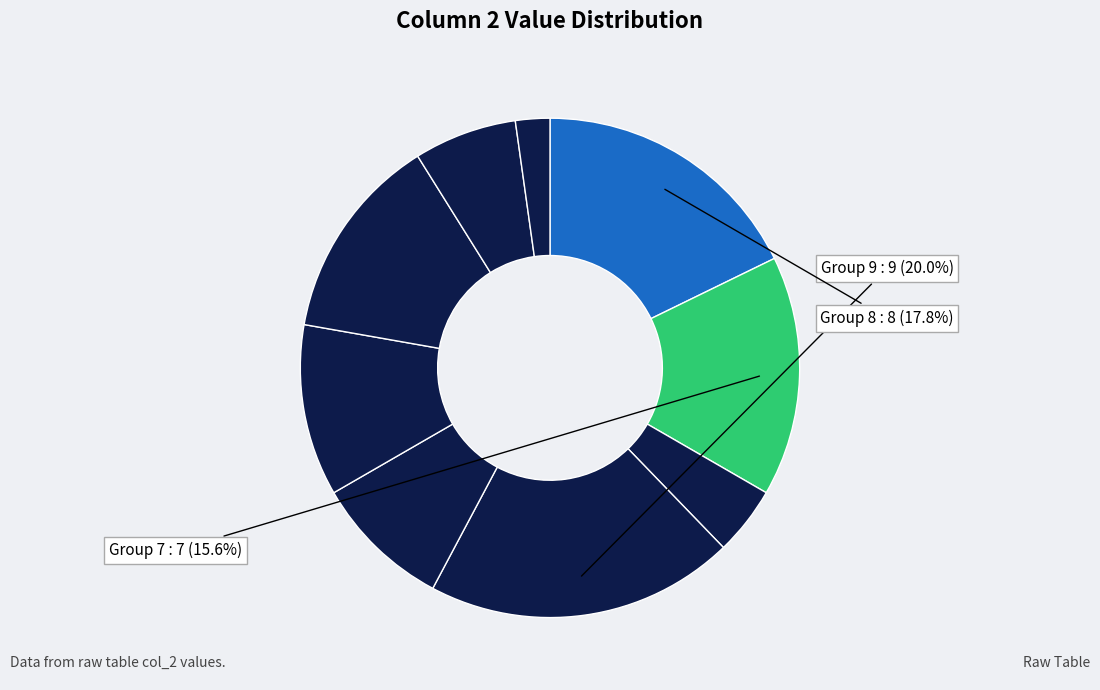

Count the number of slices in the pie.

9